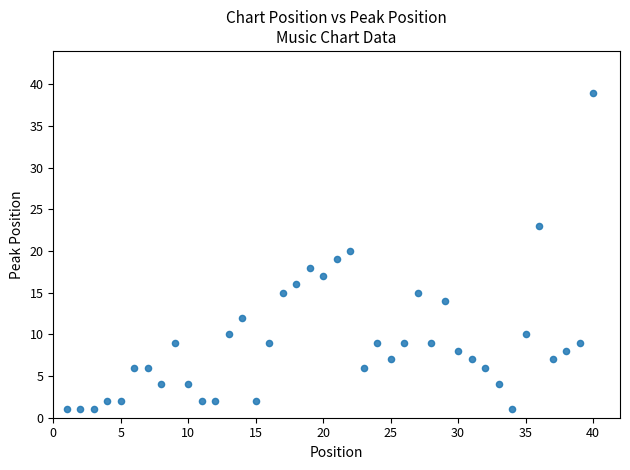

What is the range of X values (max minus min)?

39